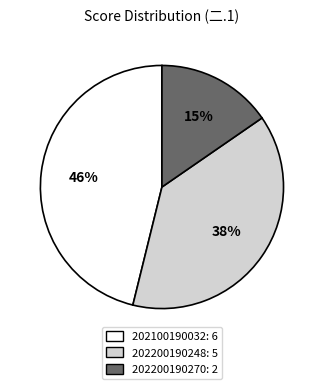

Does any single category account for the majority?

No